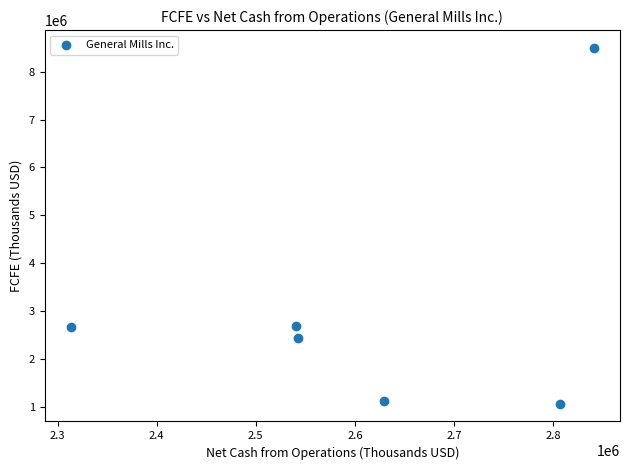

What is the range of Y values (max minus min)?

7434400